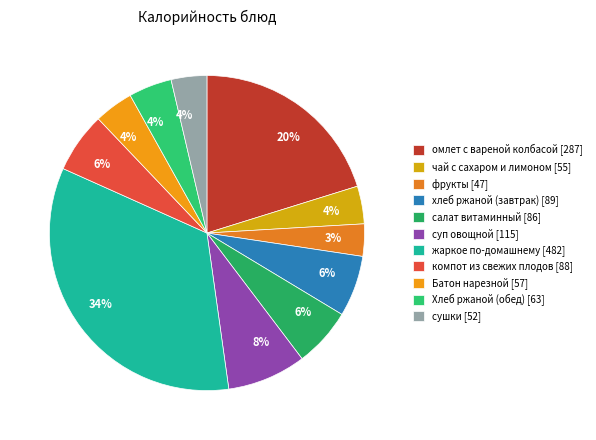

Which slice is the largest?

жаркое по-домашнему